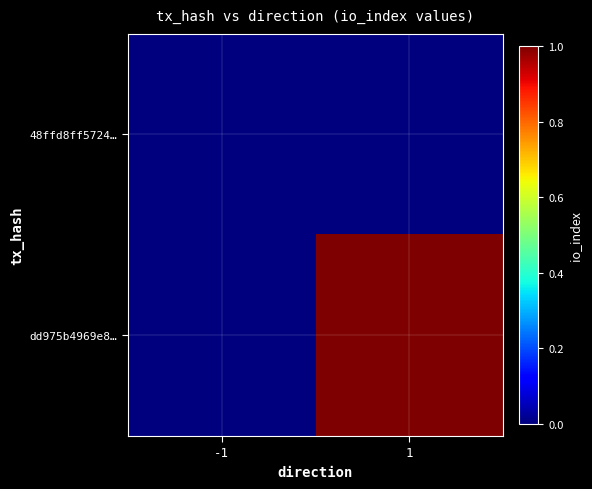

At which category is the sum across all series the highest?

1